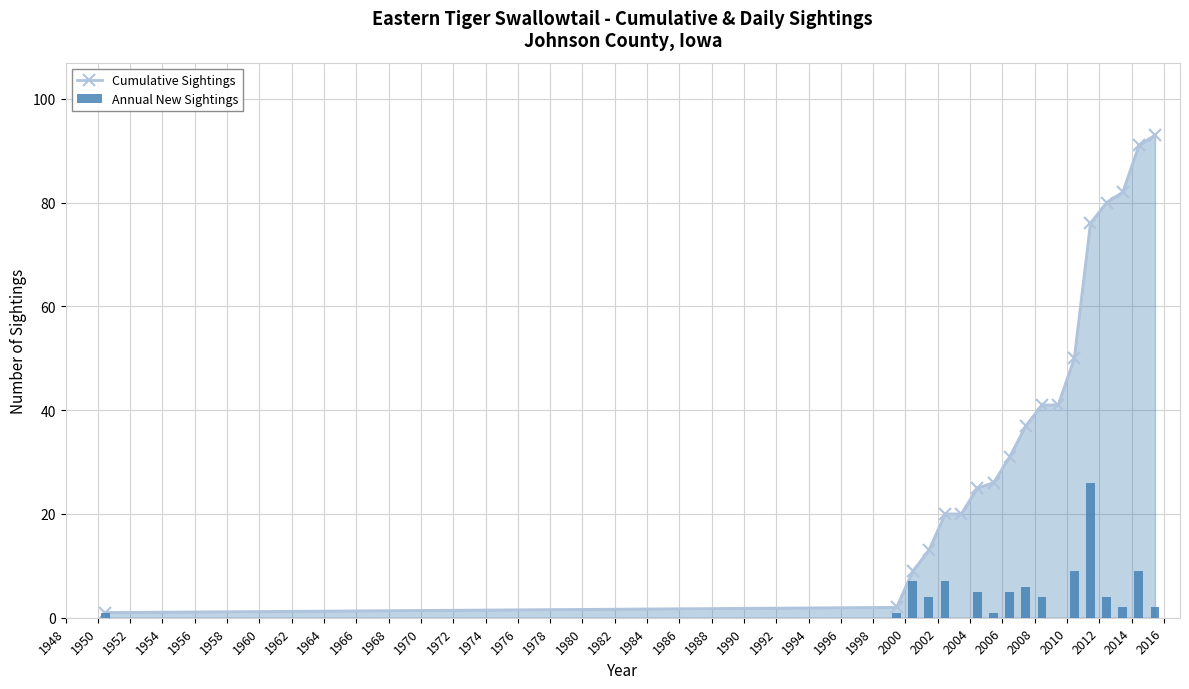

List the series in order of their peak value, lowest first.

Annual New Sightings, Cumulative Sightings